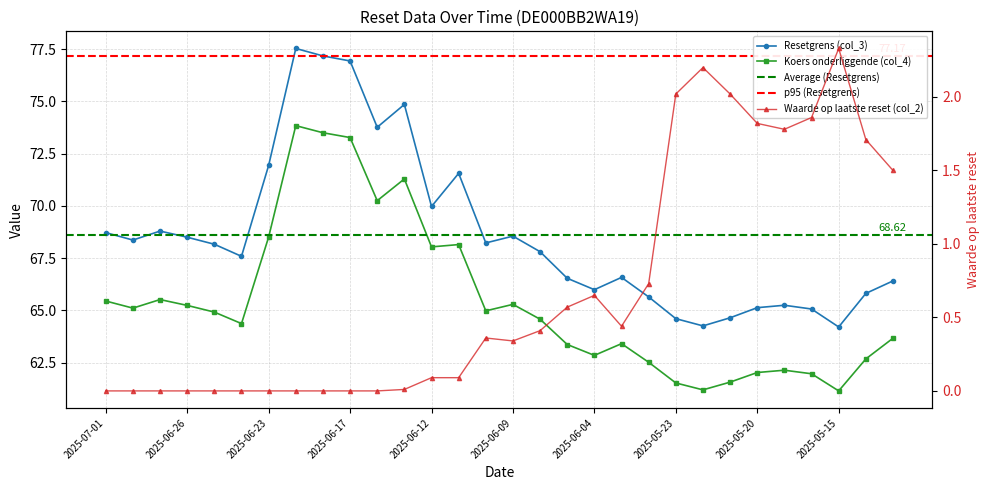

How many values in the Koers onderliggende (col_4) series are below 64?

13